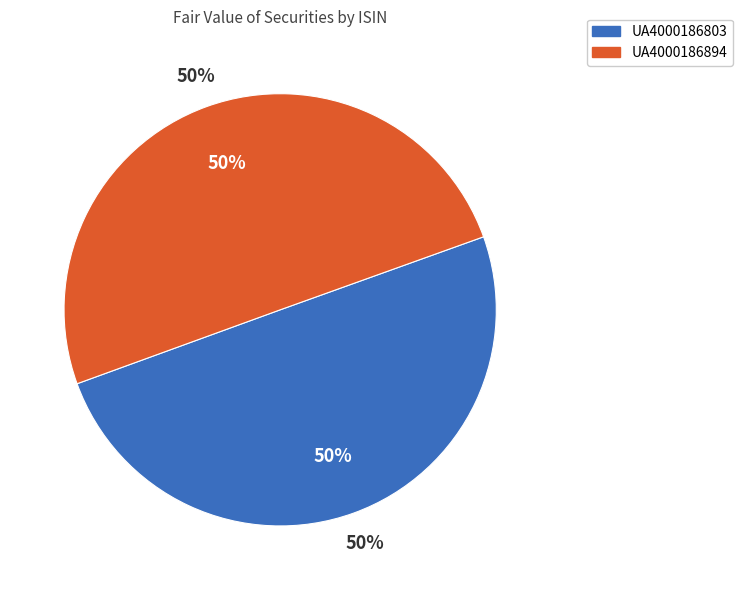

How much of the chart is everything except UA4000186894?

49.9%